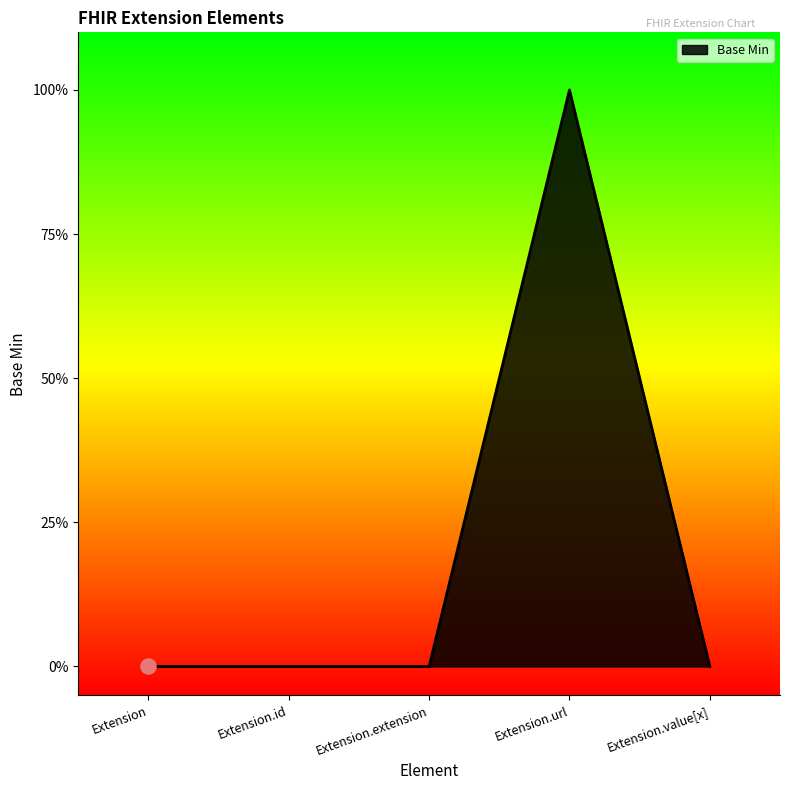

Which has a higher value, Extension.id or Extension.extension?

Extension.id